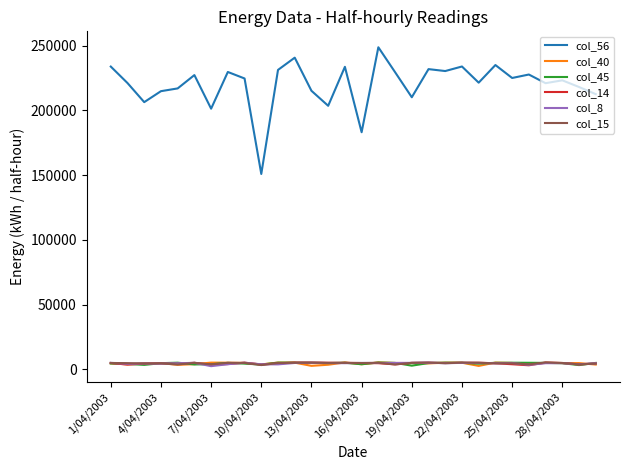

What is the average value of the col_14 series?

4605